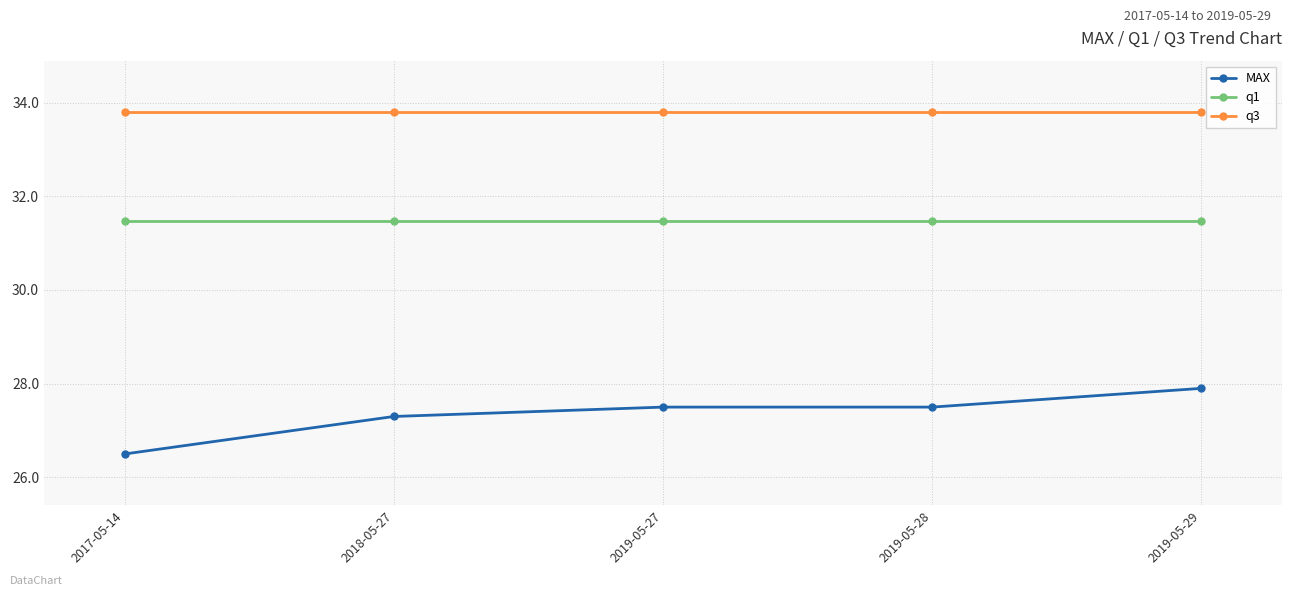

What is the minimum value for q1?

31.5